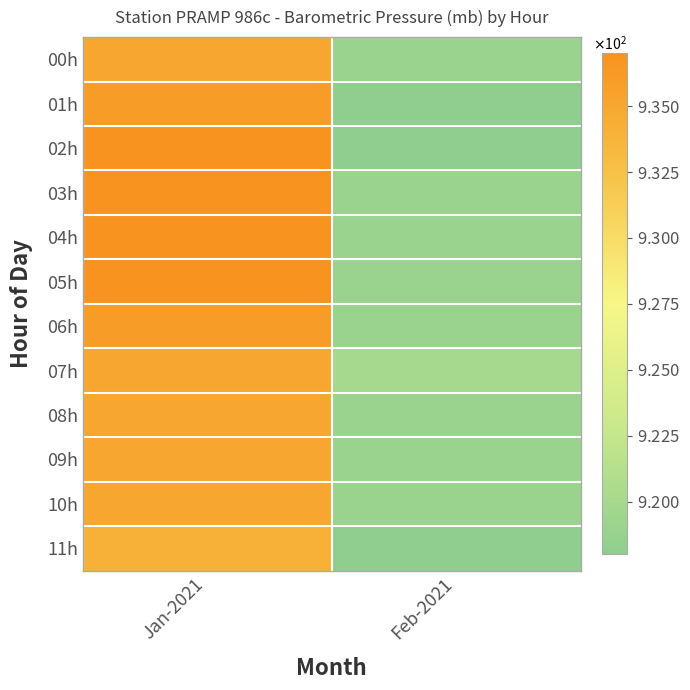

What is the minimum value shown in the chart?

918